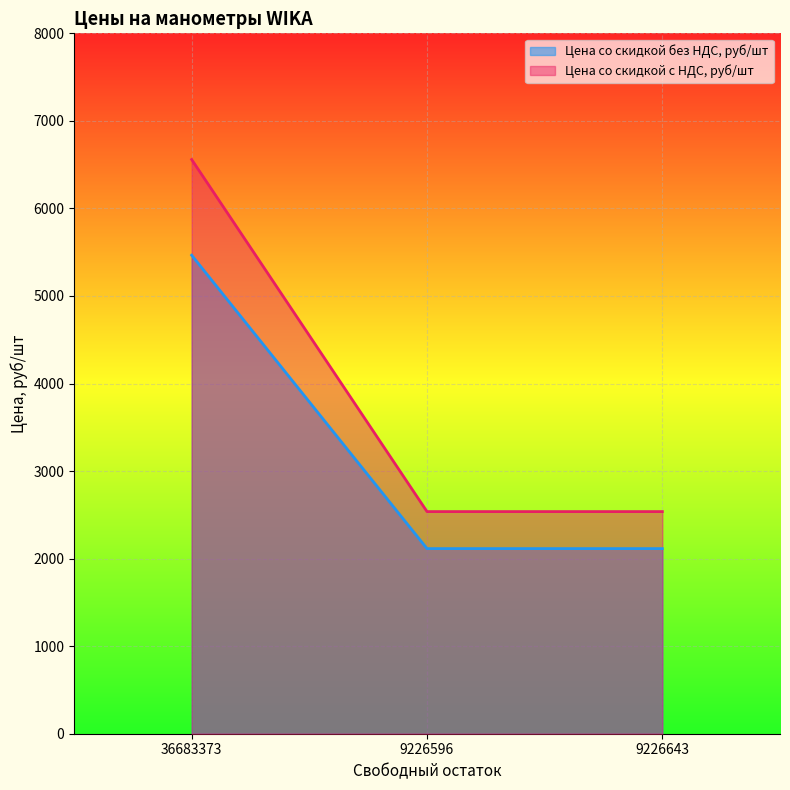

Which series changed the most between 9226596 and 9226643?

Цена со скидкой без НДС, руб/шт